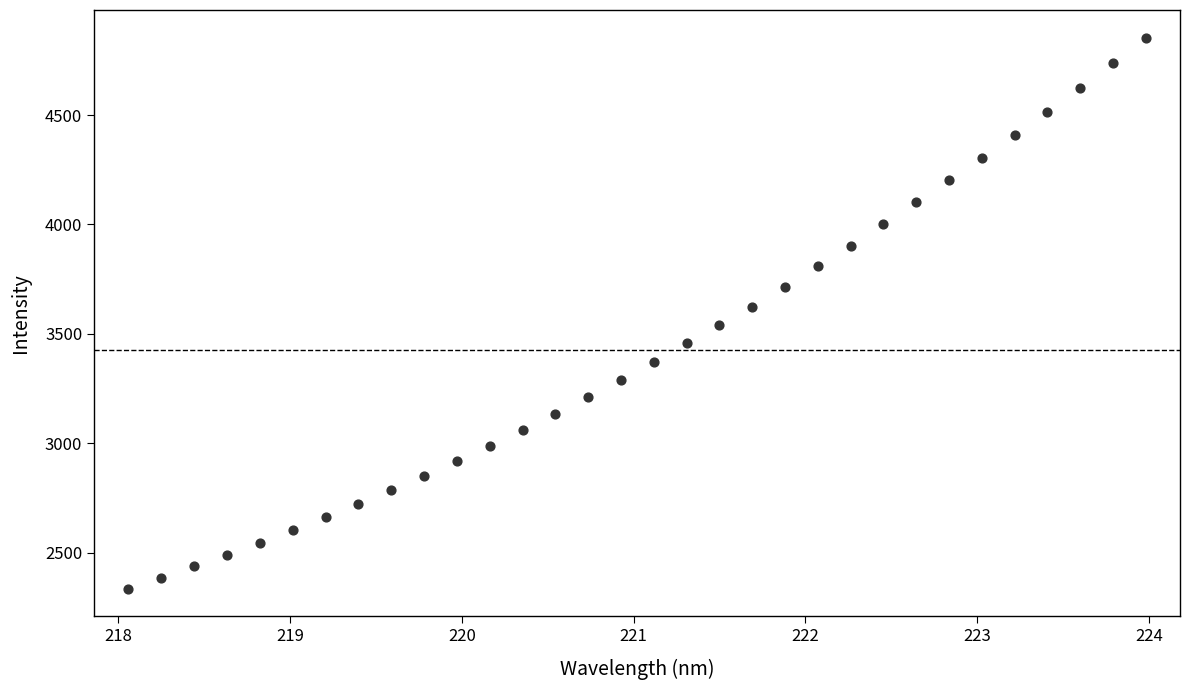

What is the range of X values (max minus min)?

5.9